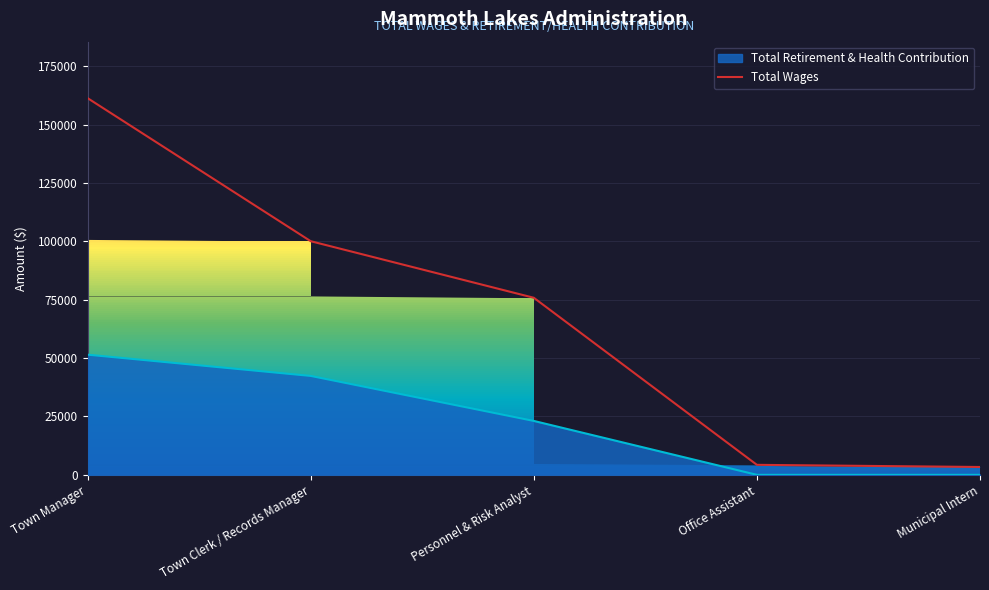

Which label corresponds to the smallest value in the chart?

Municipal Intern